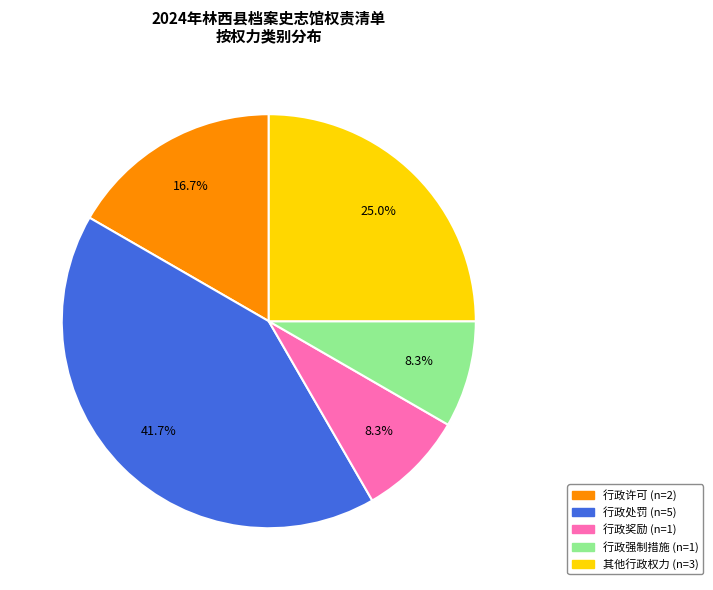

What percentage is NOT represented by 行政处罚?

58.3%